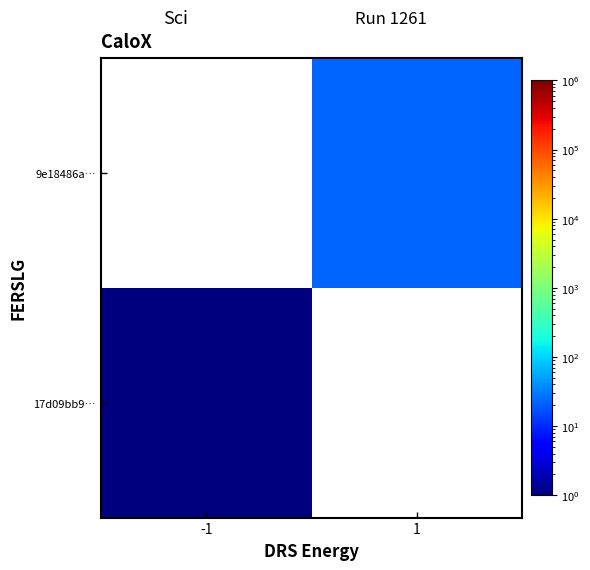

What is the highest value of the 17d09bb9… series?

1.0